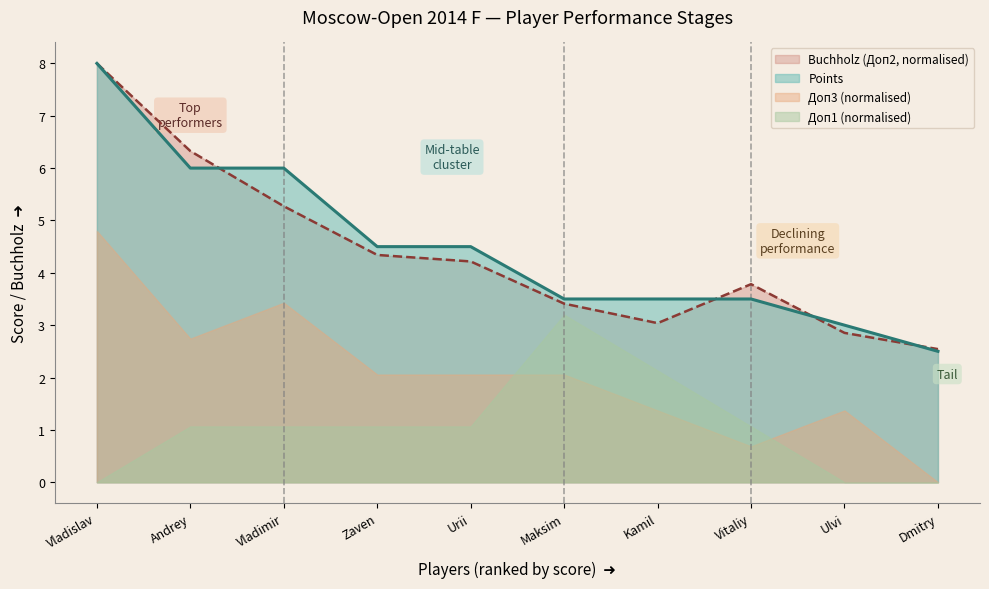

Count the number of data series in this chart.

4